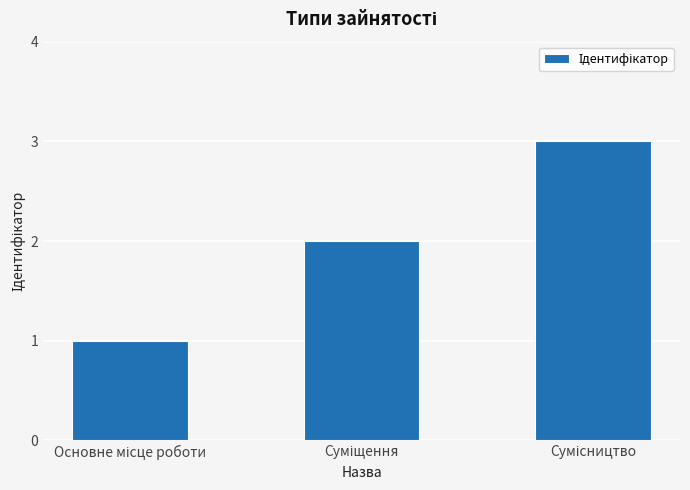

What is the sum of all values?

6